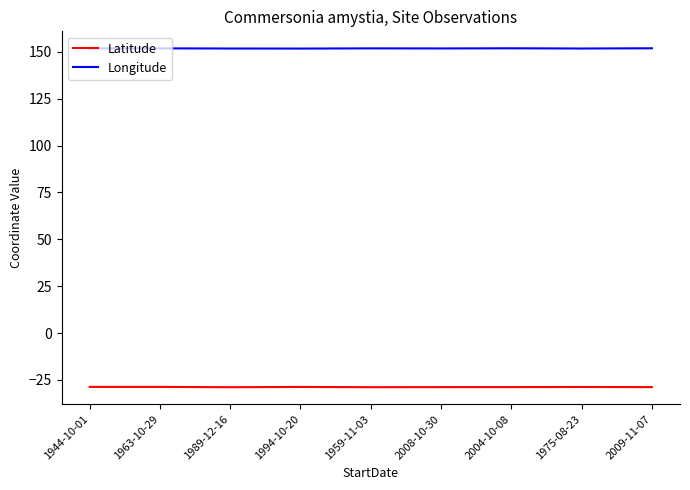

What is the total value across all series at 1994-10-20?

123.0